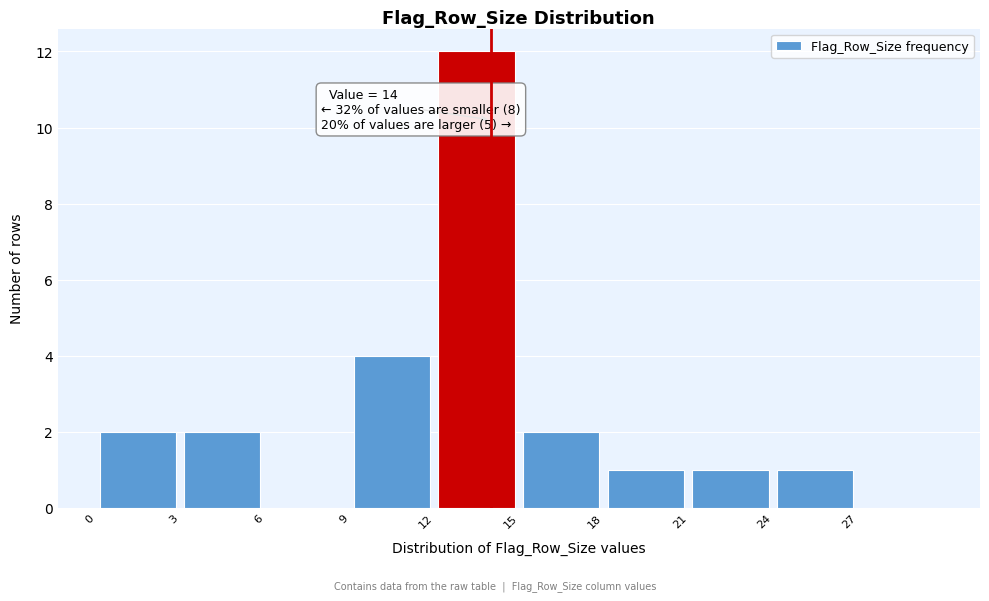

Over which range of the x-axis is the bar tallest?

12 to 15